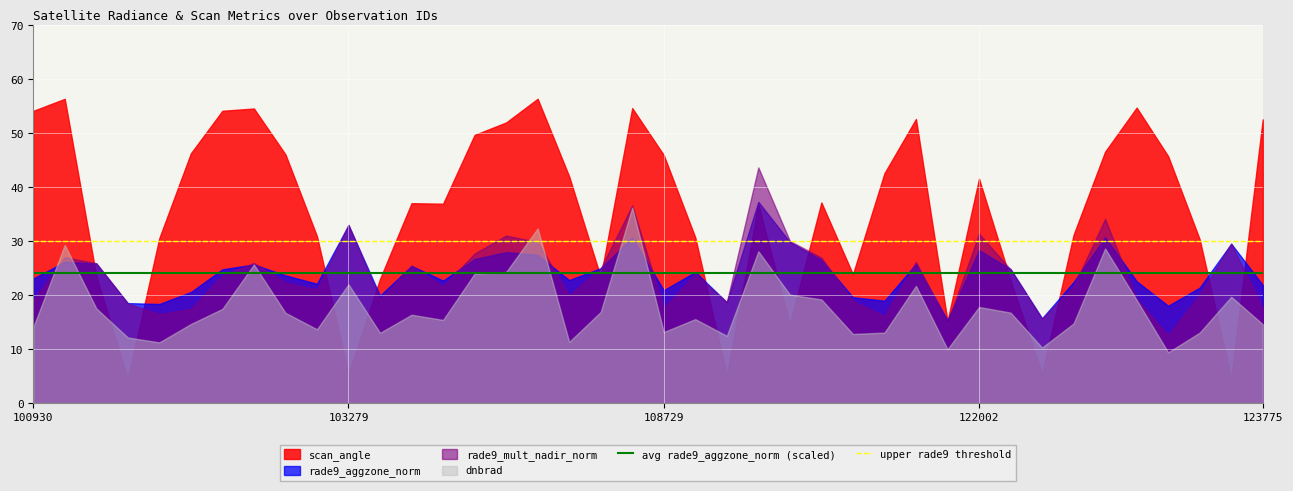

Which category has the highest value in the upper rade9 threshold series?

100930